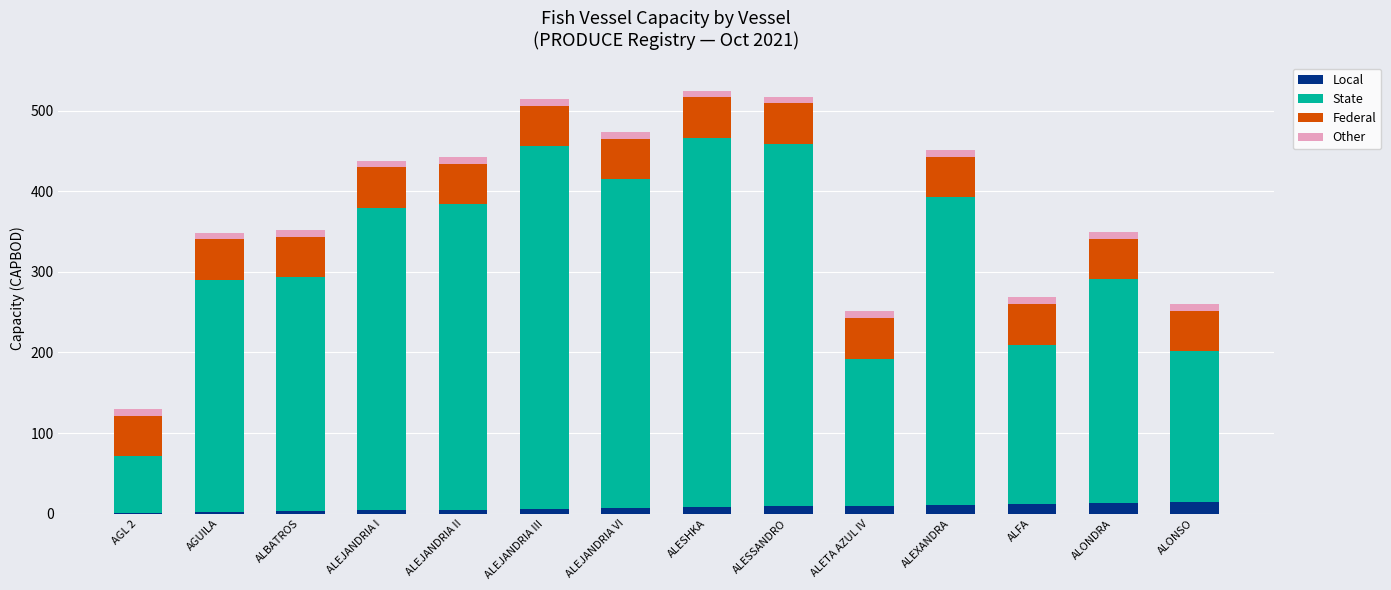

What is the label of the 7th bar from the right?

ALESHKA